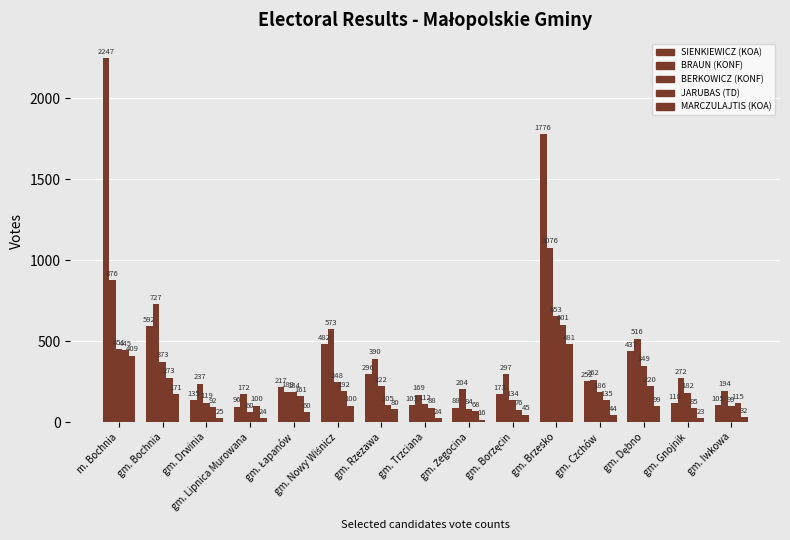

Are the bars horizontal?

No